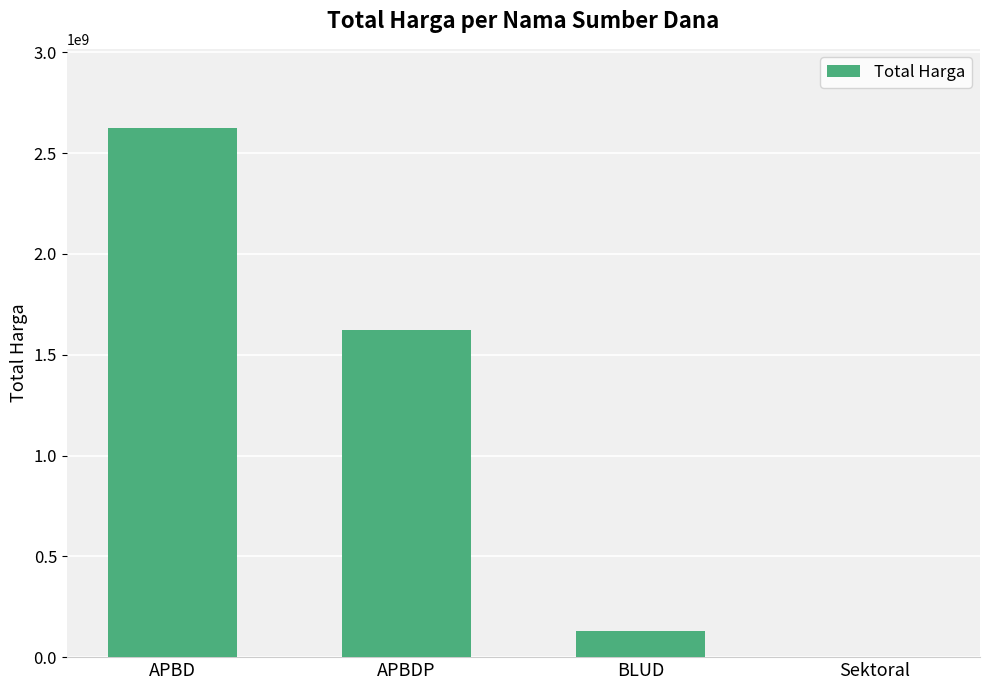

How many categories are shown in the chart?

4